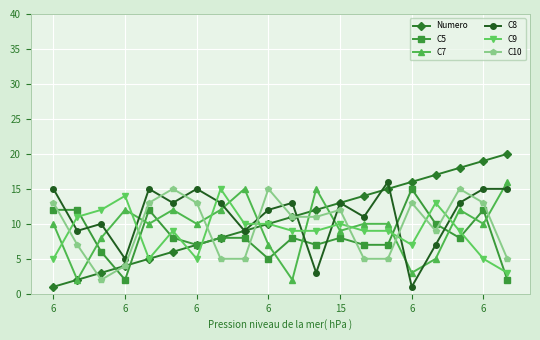

Which series has the largest range (max minus min)?

Numero